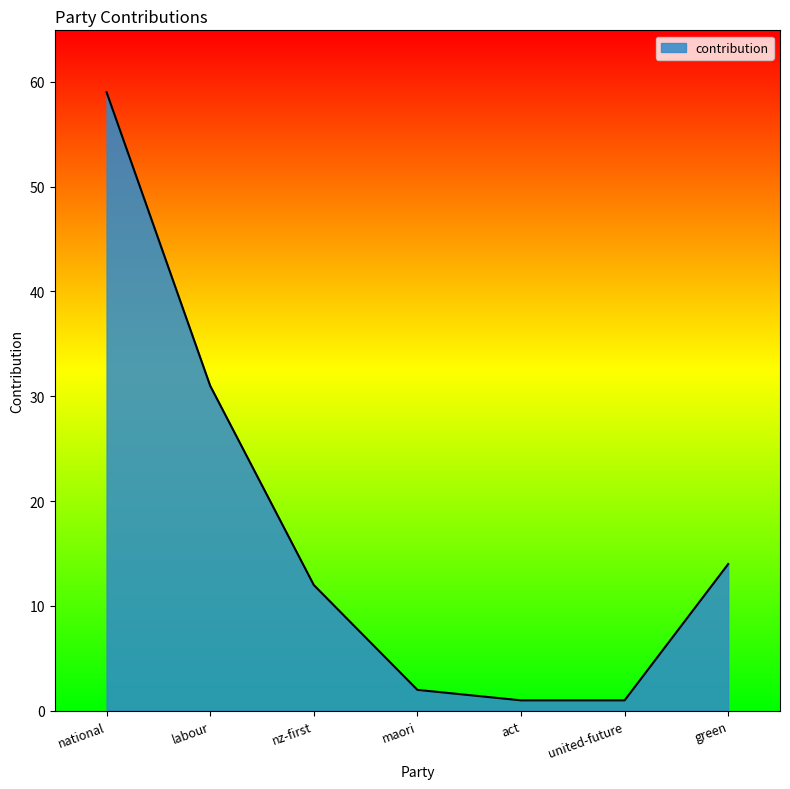

Reading right to left, what are all the values shown in this chart?

14	1	1	2	12	31	59